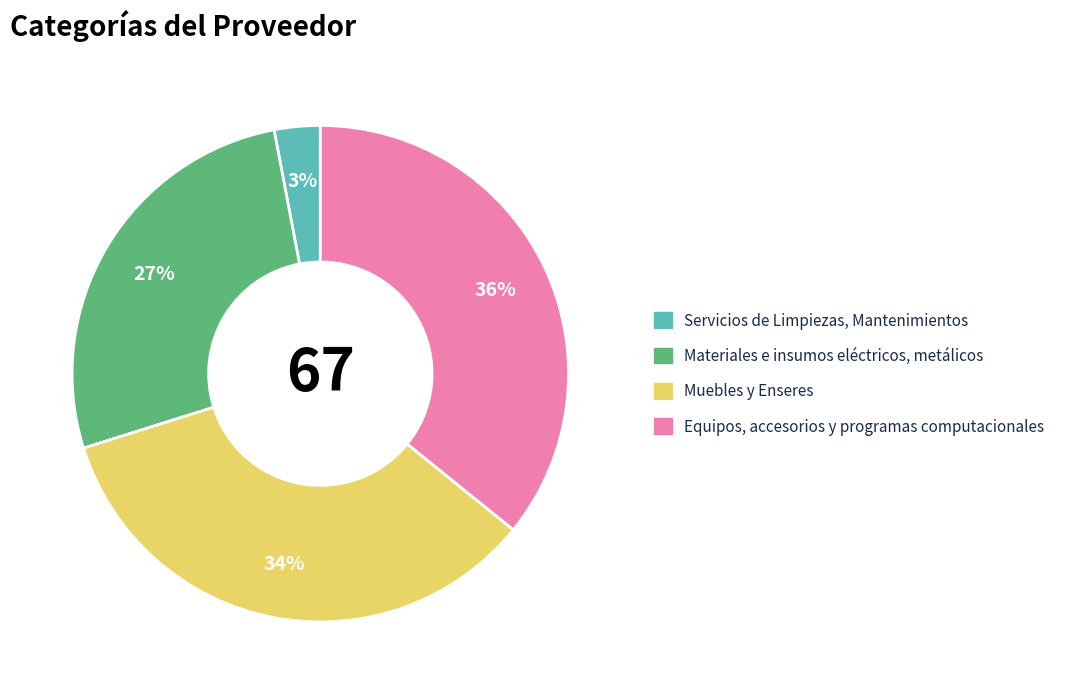

To the nearest percent, what is the combined percentage of Muebles y Enseres and Materiales e insumos eléctricos, metálicos?

61%